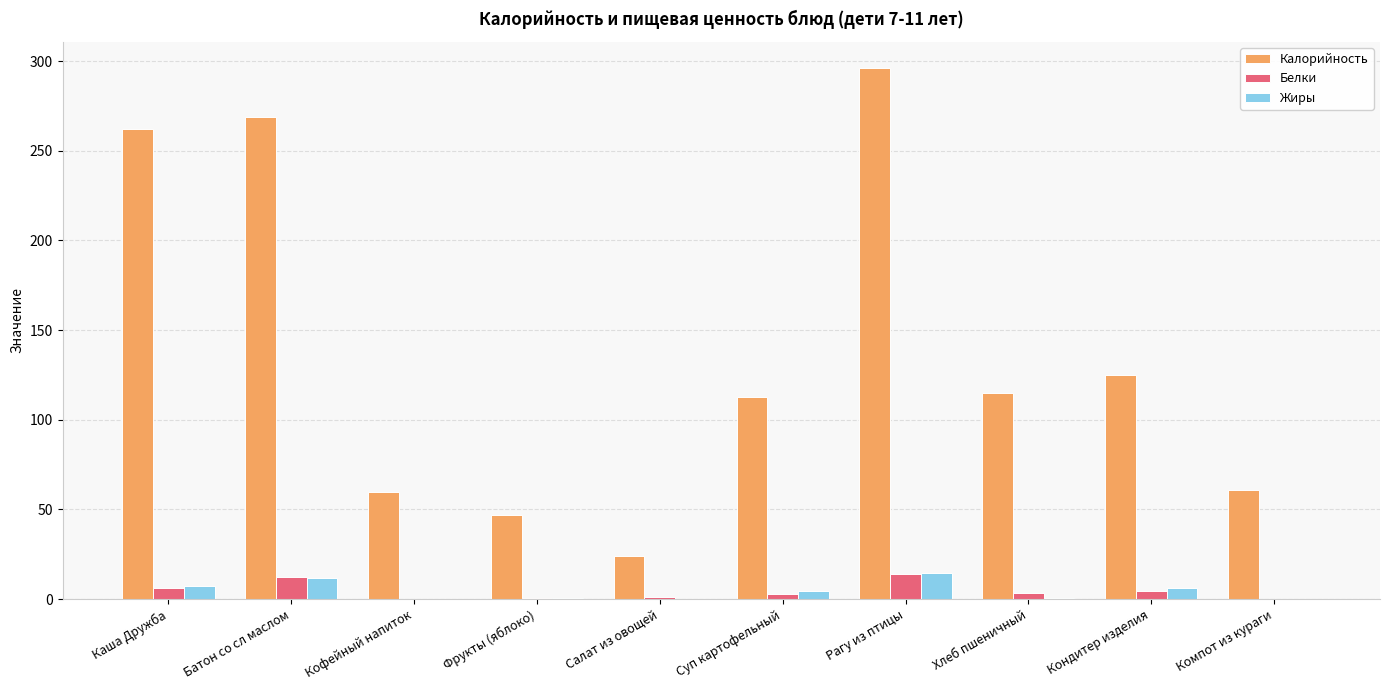

What are all the series names shown in the legend?

Калорийность, Белки, Жиры